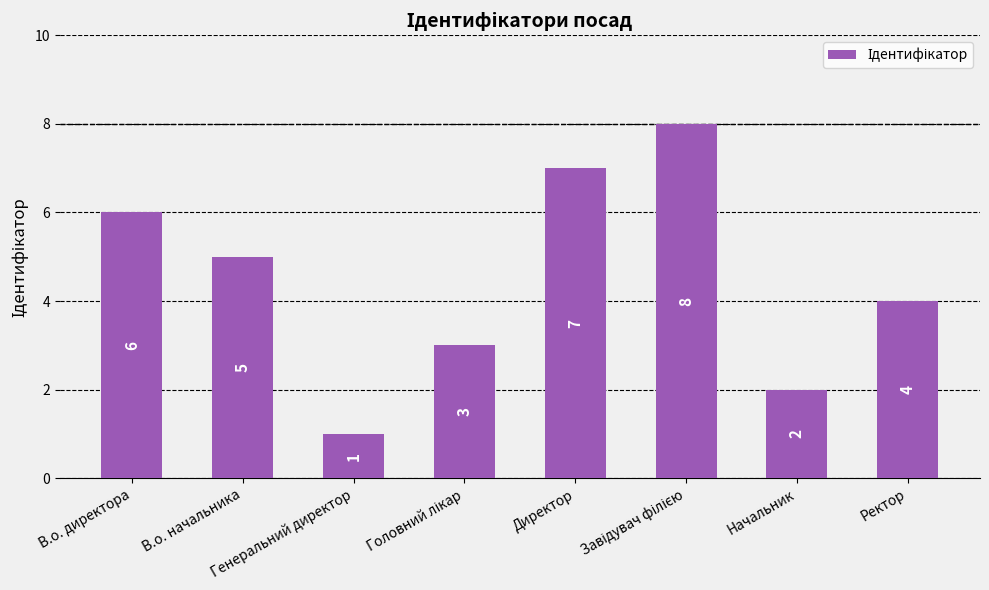

What is the maximum value shown in the chart?

8